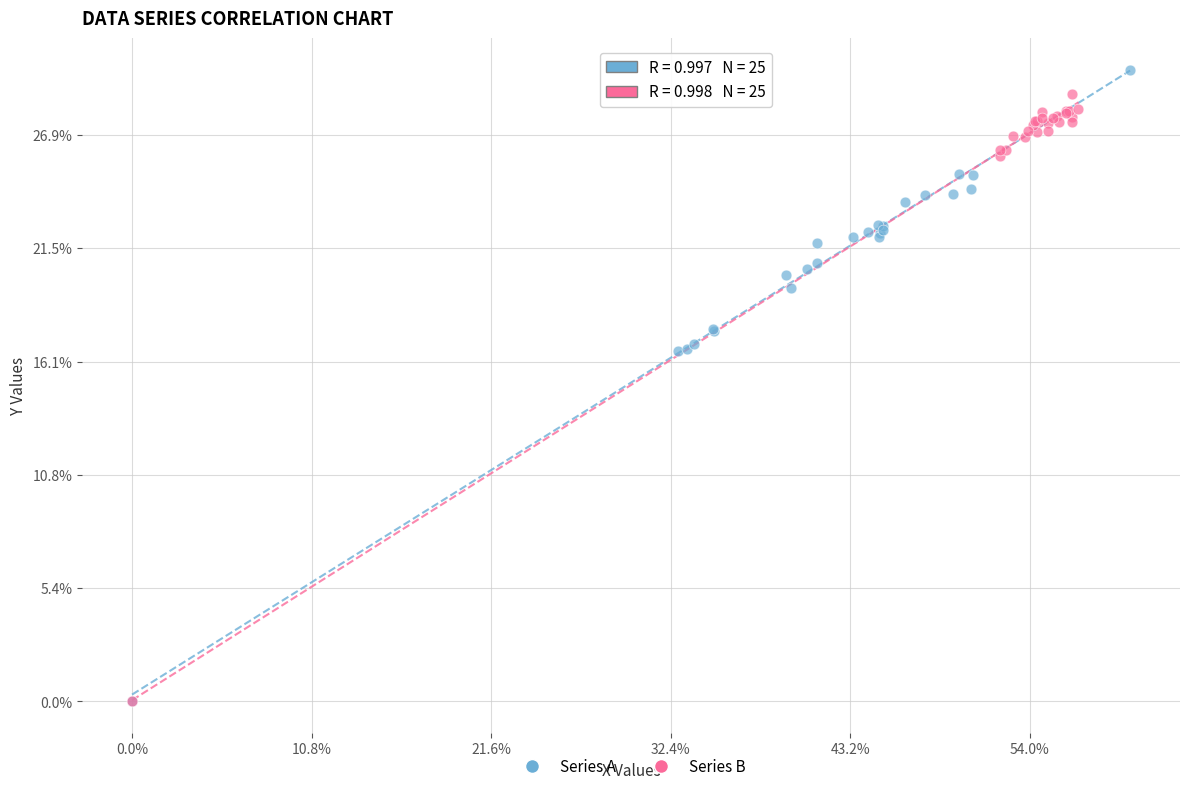

Which series has the widest spread of Y values?

Series A